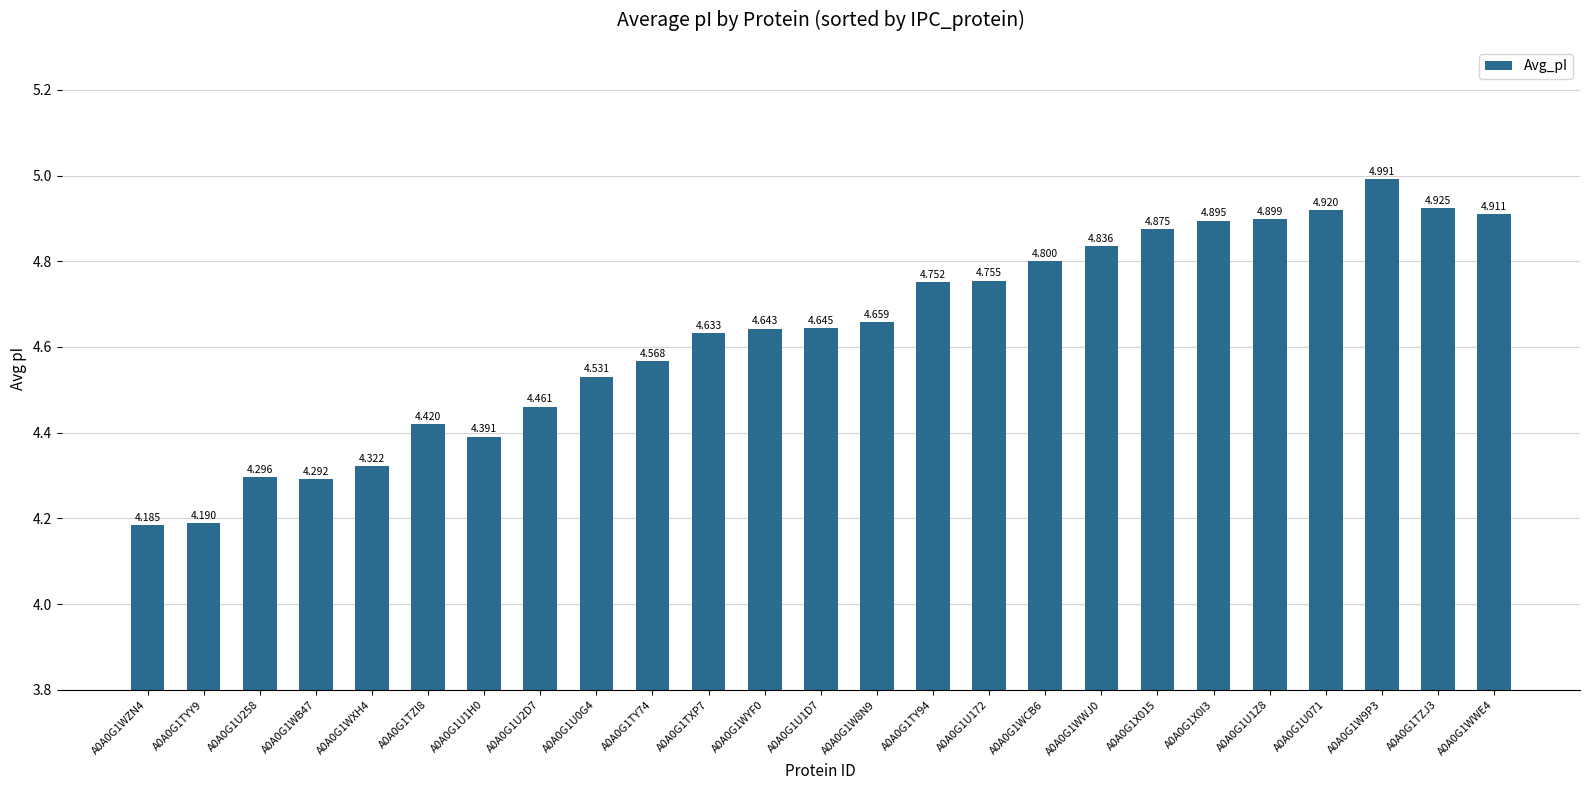

True or false: the data shows 4.8 at A0A0G1WCB6.

True